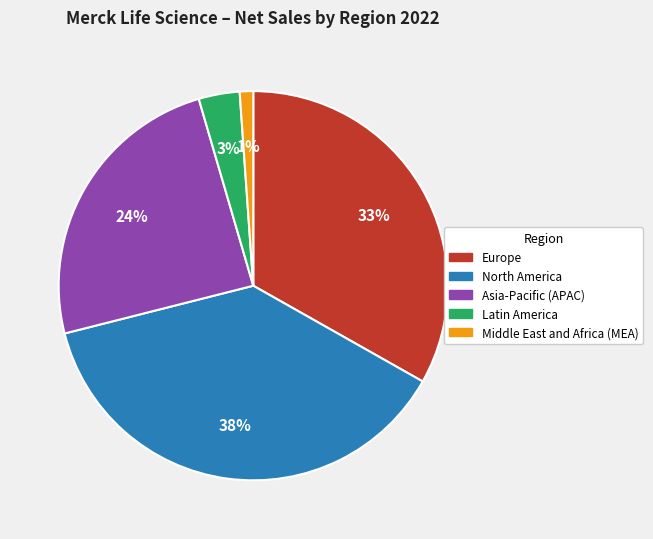

Between Europe and Latin America, which is larger?

Europe